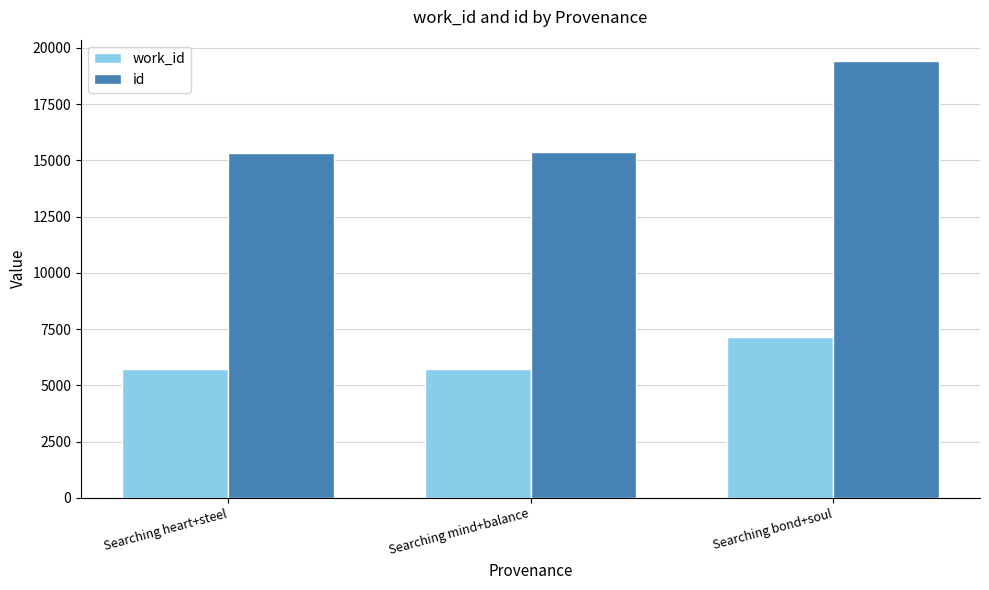

Does the chart contain any negative values?

No